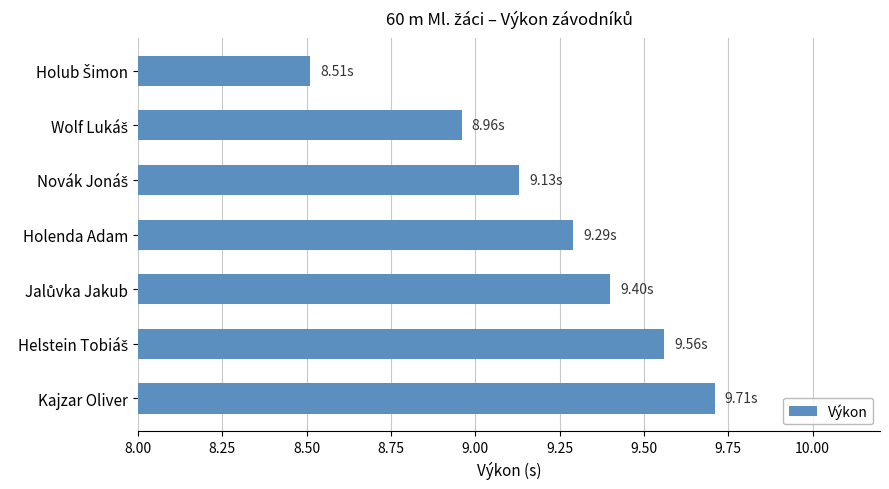

What is the label of the 1st bar from the bottom?

Kajzar Oliver